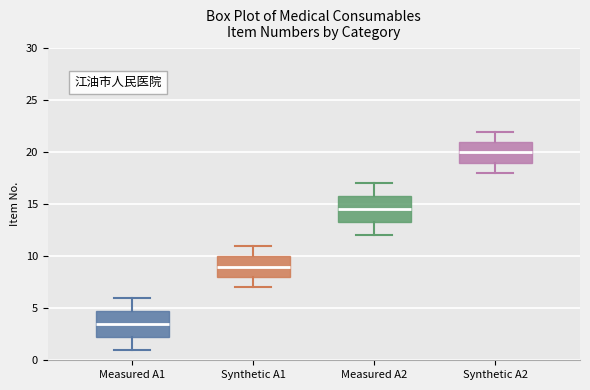

Reading left to right, transcribe this box plot: for each box, give where its median line is, the range the box spans, and where its two whiskers end, as read against the y-axis. The values are not printed on the chart, so give them approximately, as read against the axis.

Measured A1: median 3.5, box 2.5 to 5.0, whiskers 1.0 to 6.0
Synthetic A1: median 9.0, box 8.0 to 10.0, whiskers 7.0 to 11.0
Measured A2: median 14.5, box 13.5 to 16.0, whiskers 12.0 to 17.0
Synthetic A2: median 20.0, box 19.0 to 21.0, whiskers 18.0 to 22.0